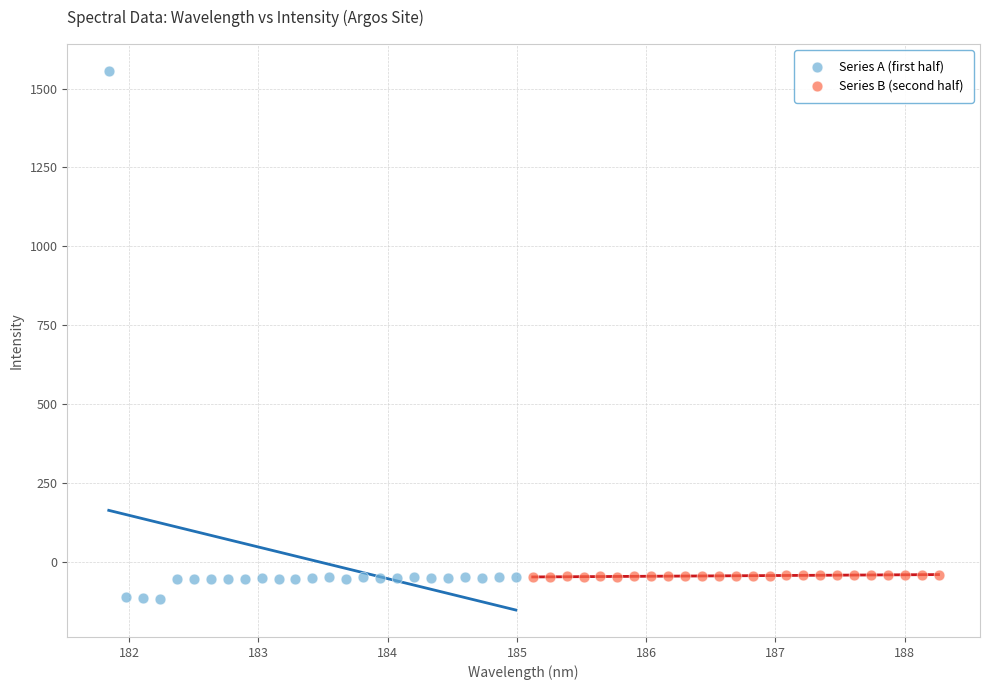

Which series has the widest spread of Y values?

Series A (first half)